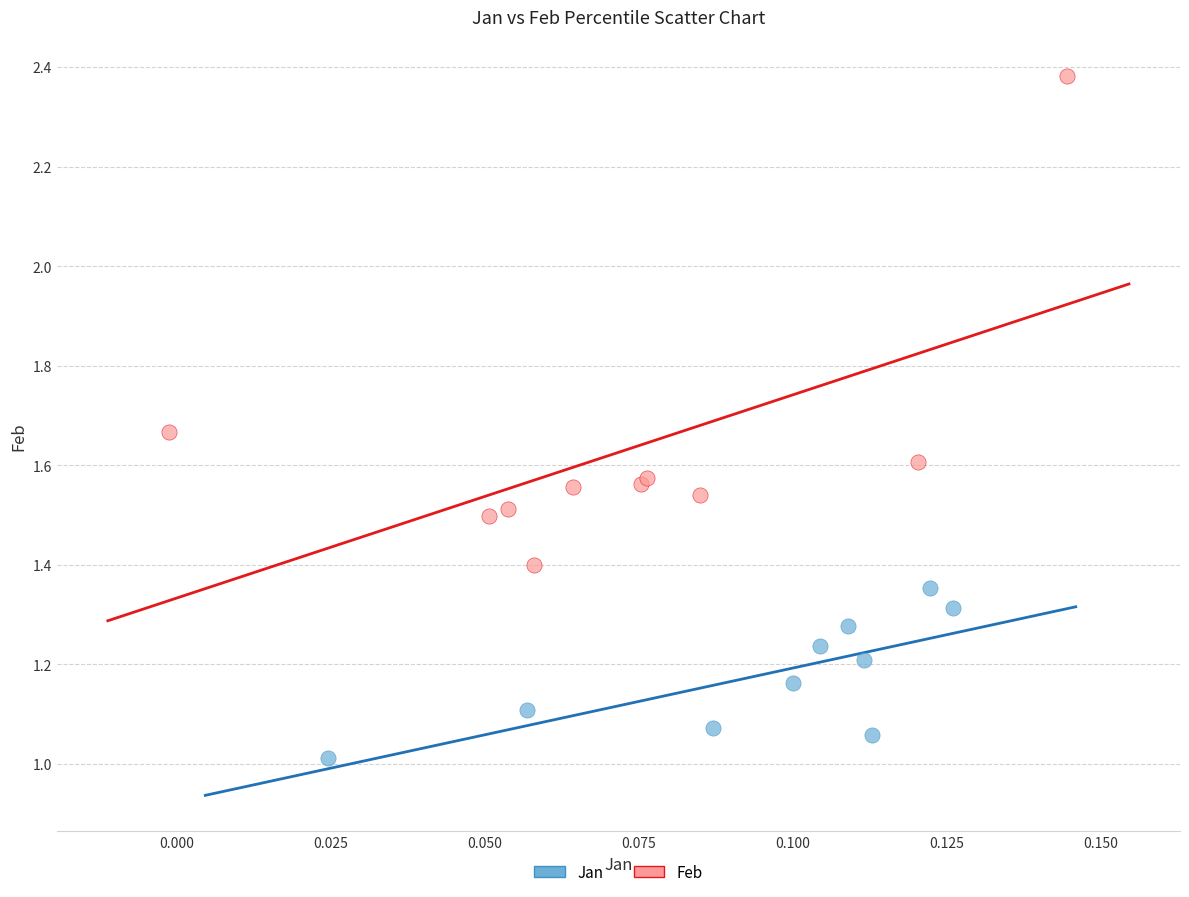

Which series contains the highest Y value?

Feb